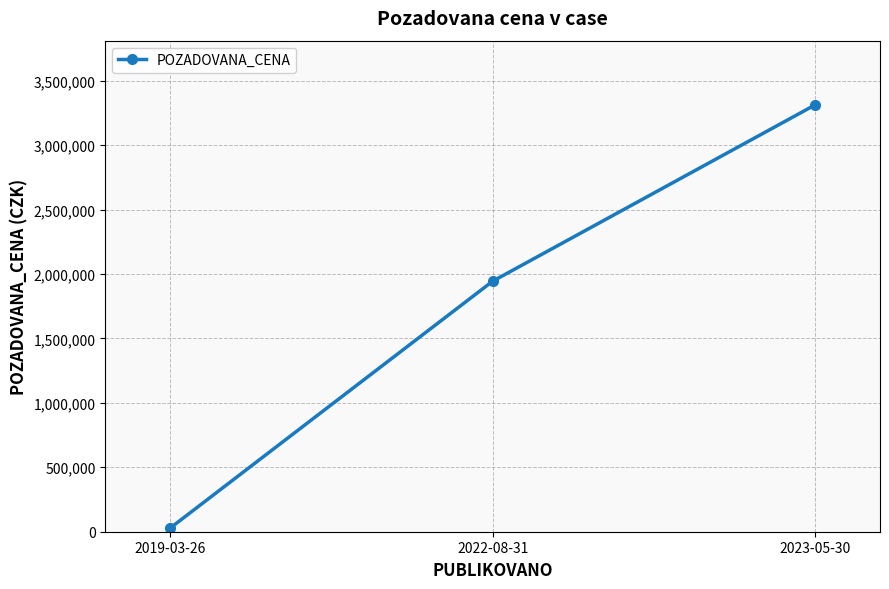

How many data points does each series have?

3